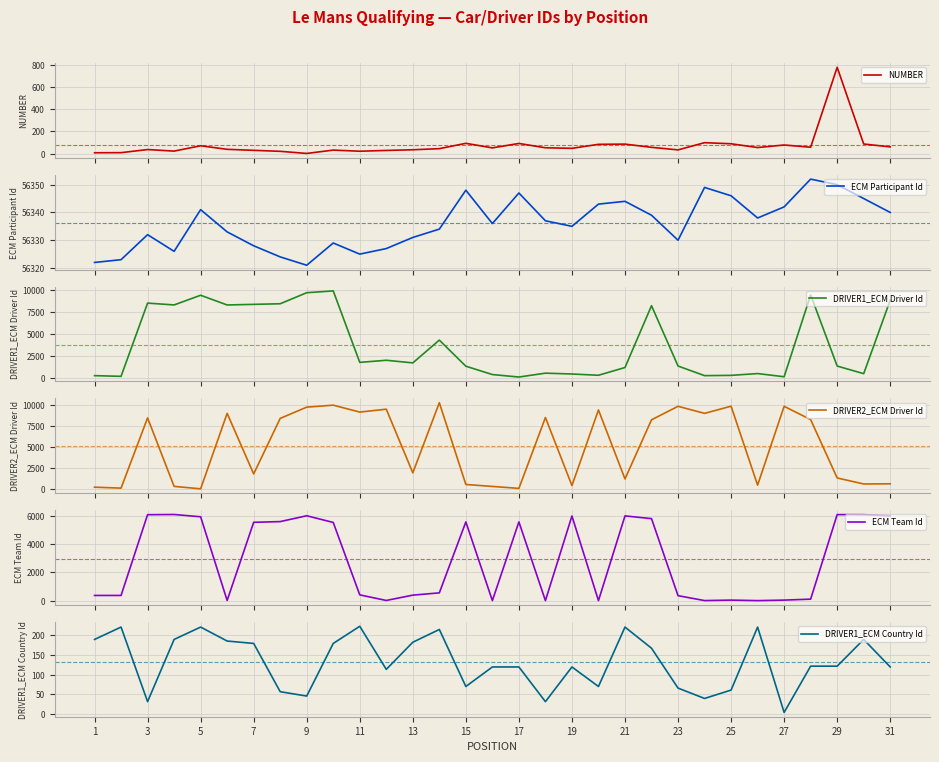

How many lines are shown in the chart?

6